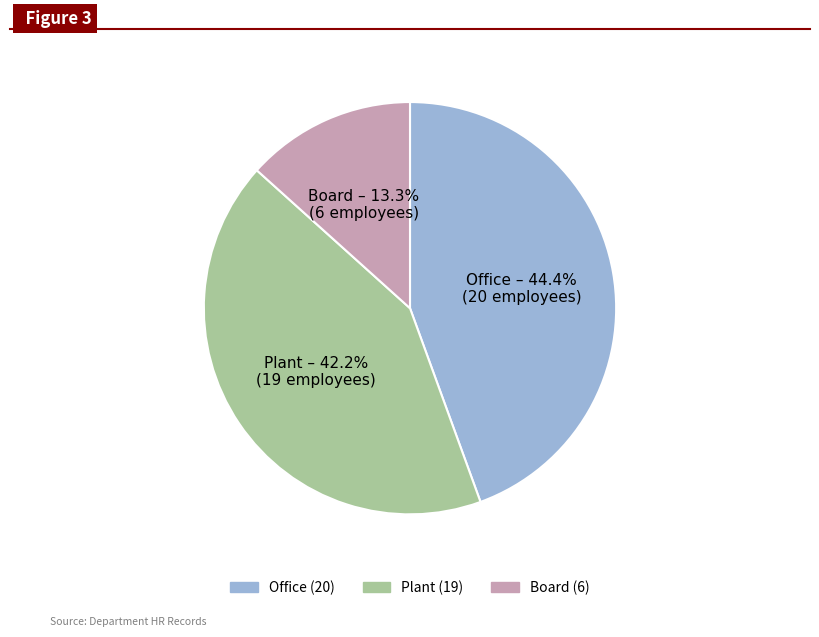

Does any single category account for the majority?

No